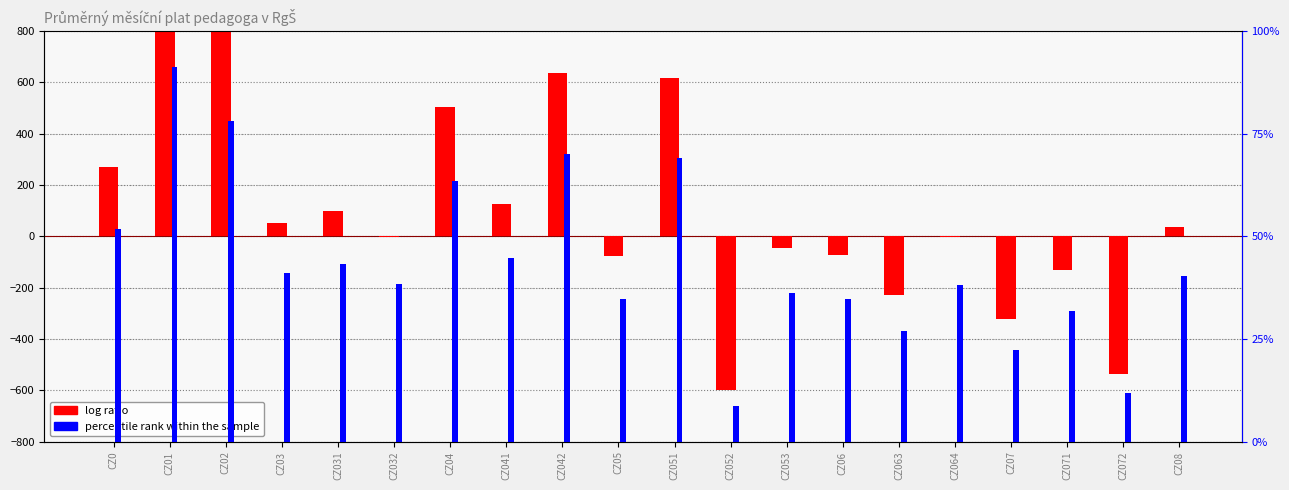

Between CZ063 and CZ064, which series saw the biggest shift?

log ratio